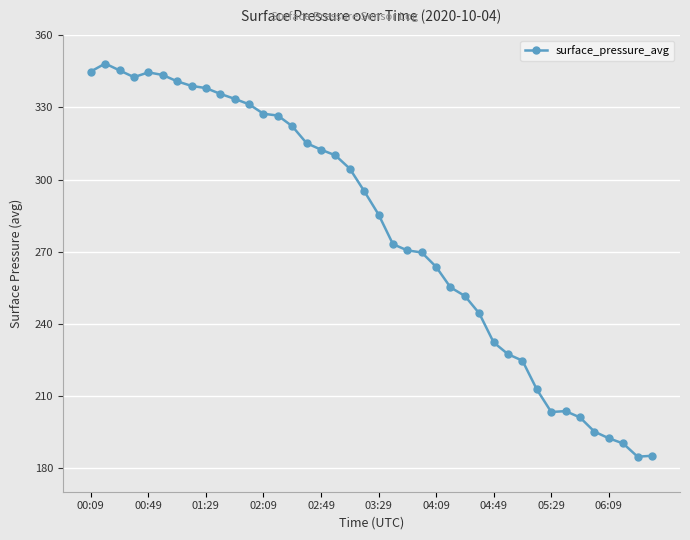

True or false: there are more than 2 points higher than both neighbors.

True